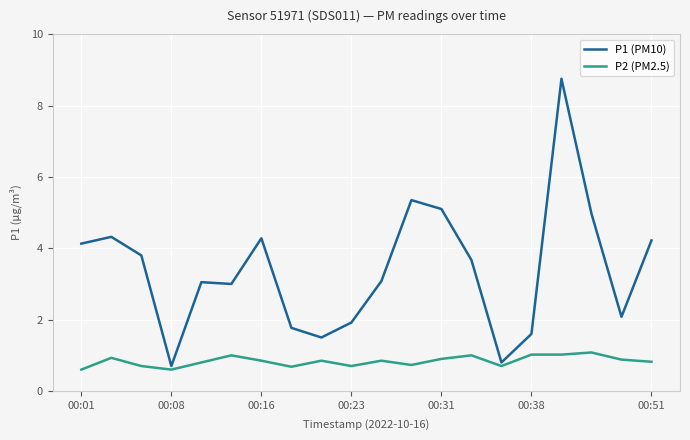

At how many categories does at least one series exceed 2?

14